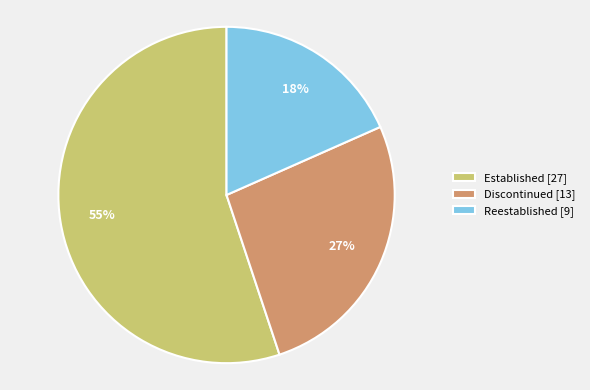

Between Reestablished and Established, which is larger?

Established